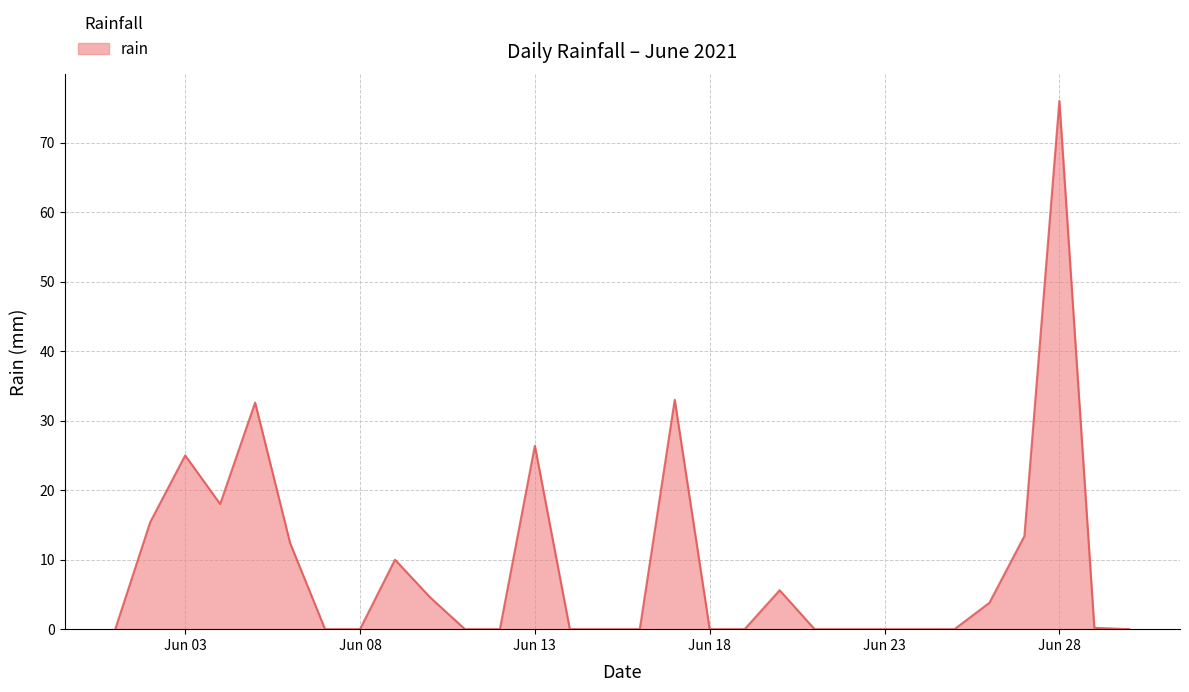

What is the greatest value displayed?

76.0